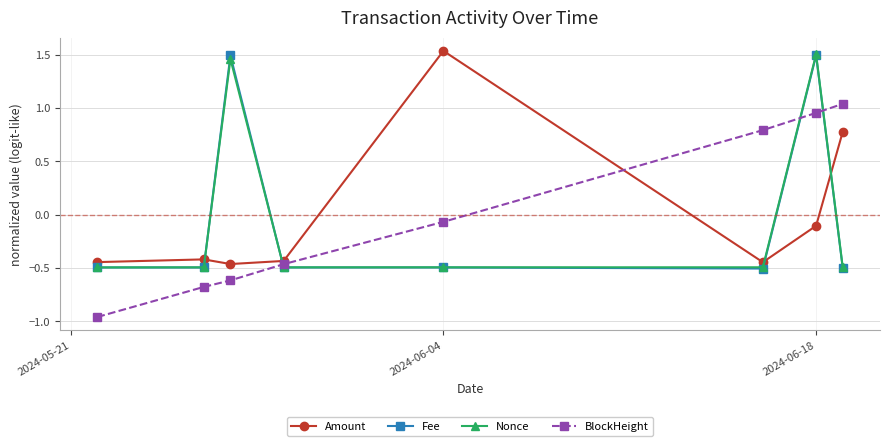

True or false: Fee and Amount cross at least once.

True